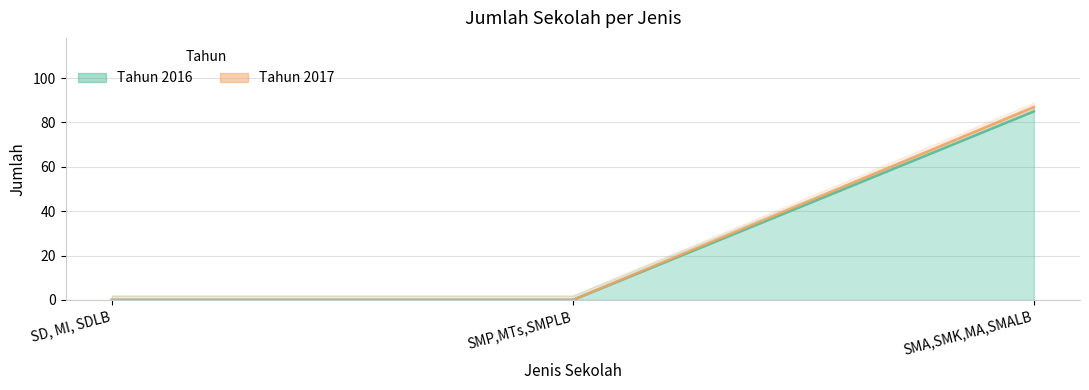

The Tahun 2016 series shows 23 at SMA,SMK,MA,SMALB. True or false?

False